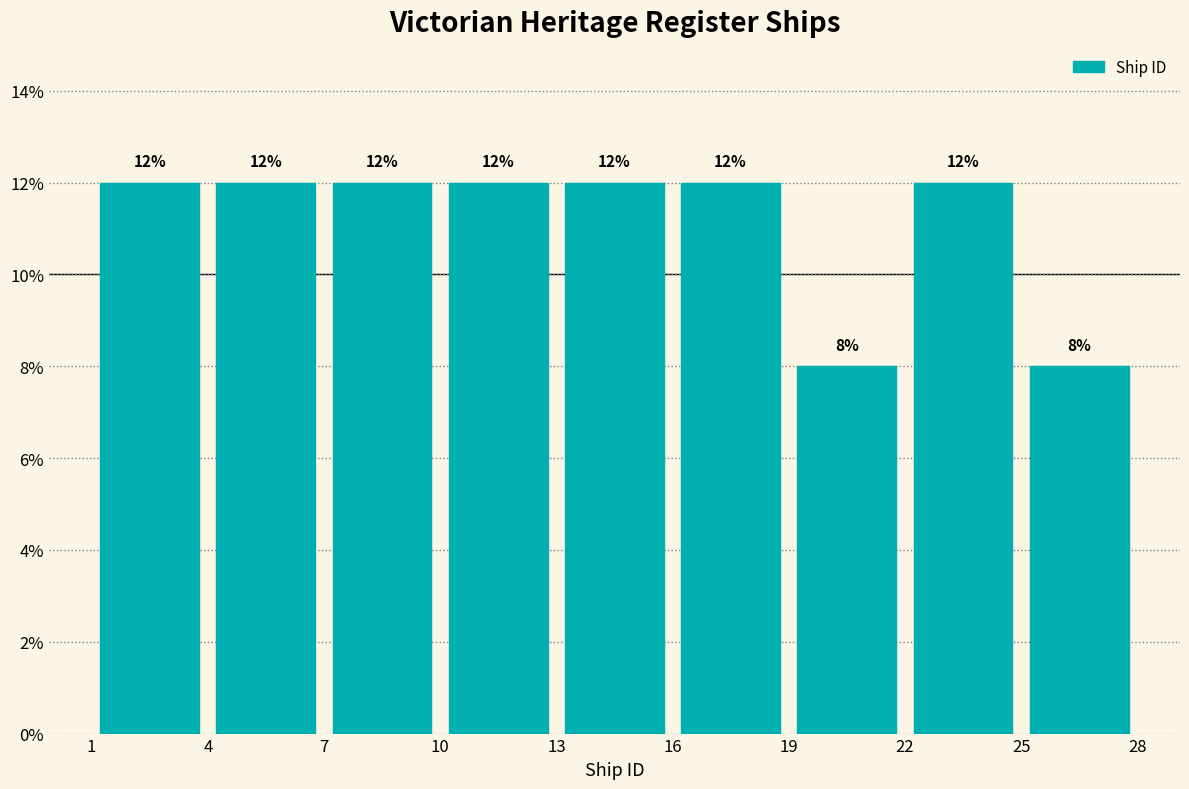

What is the height of the bar covering 1 to 4 on the x-axis?

12